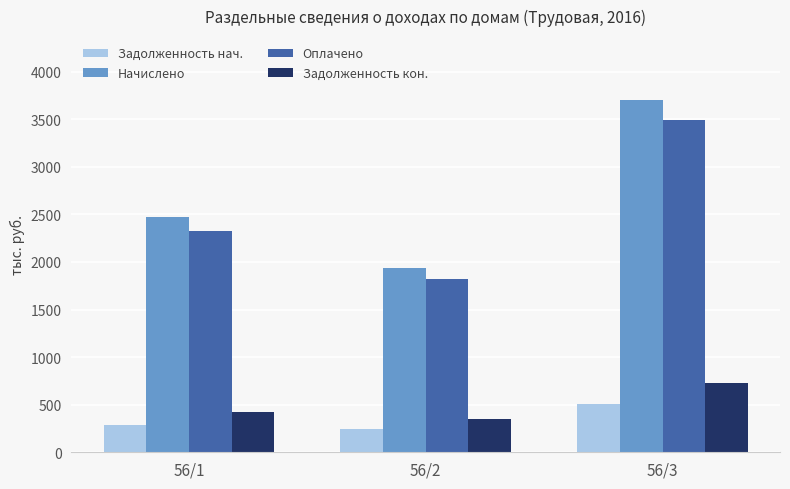

How many categories are shown in the chart?

3